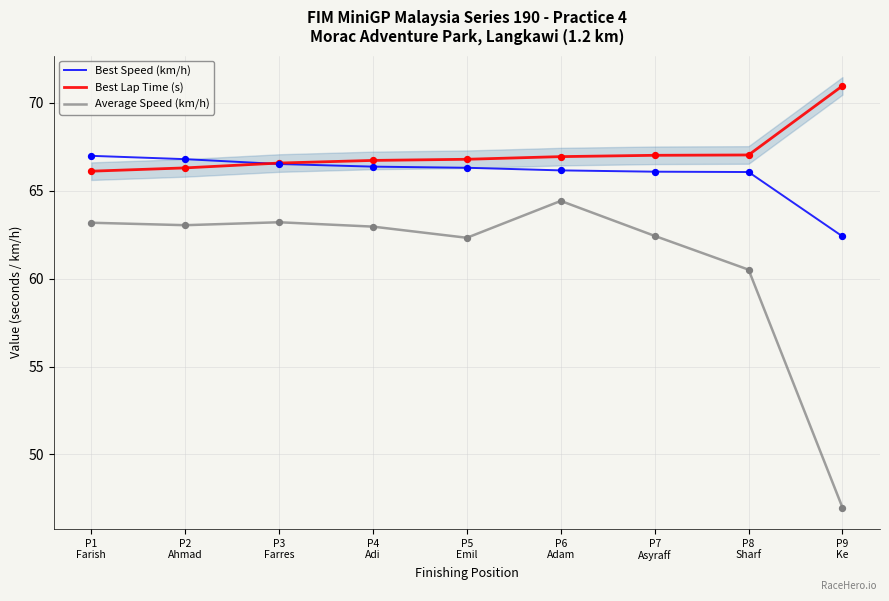

Which series contains the highest Y value?

Best Lap Time (s)